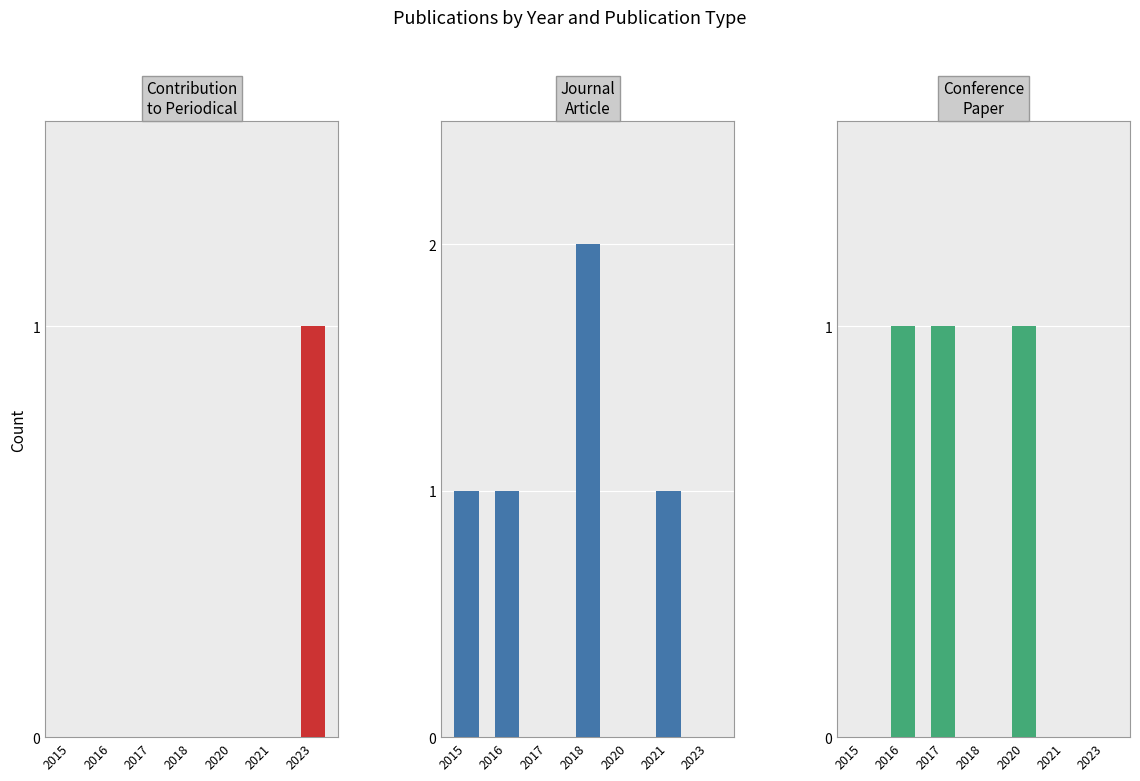

What is the greatest value displayed?

2